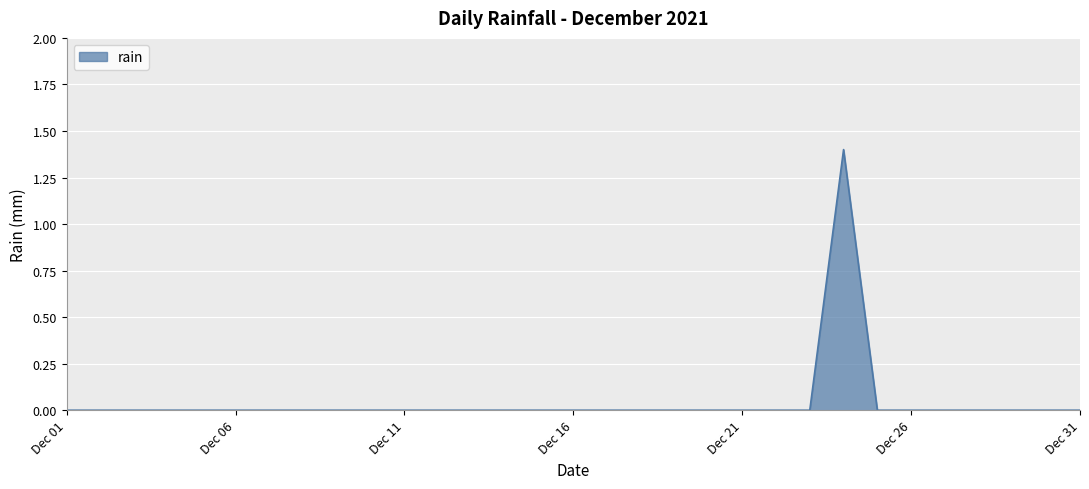

What is the difference between the maximum and minimum values?

1.4